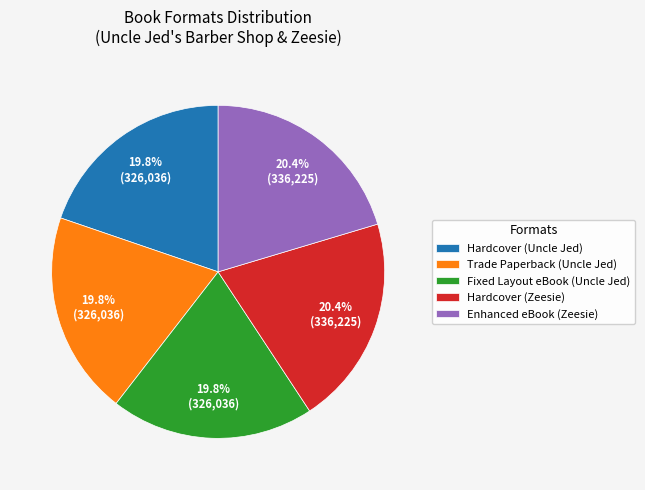

Is the sum of Hardcover (Zeesie) and Trade Paperback (Uncle Jed) greater than half?

No